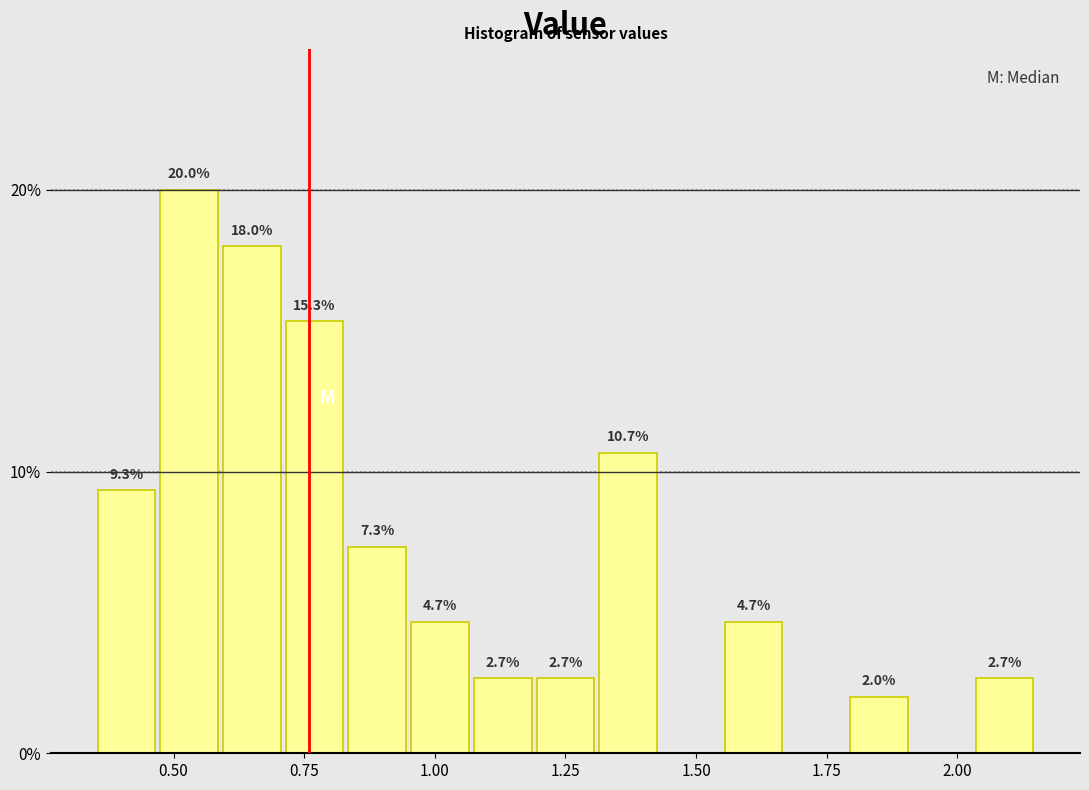

Around what value on the x-axis is the tallest bar? Give the approximate position of its centre, as read against the axis.

0.55